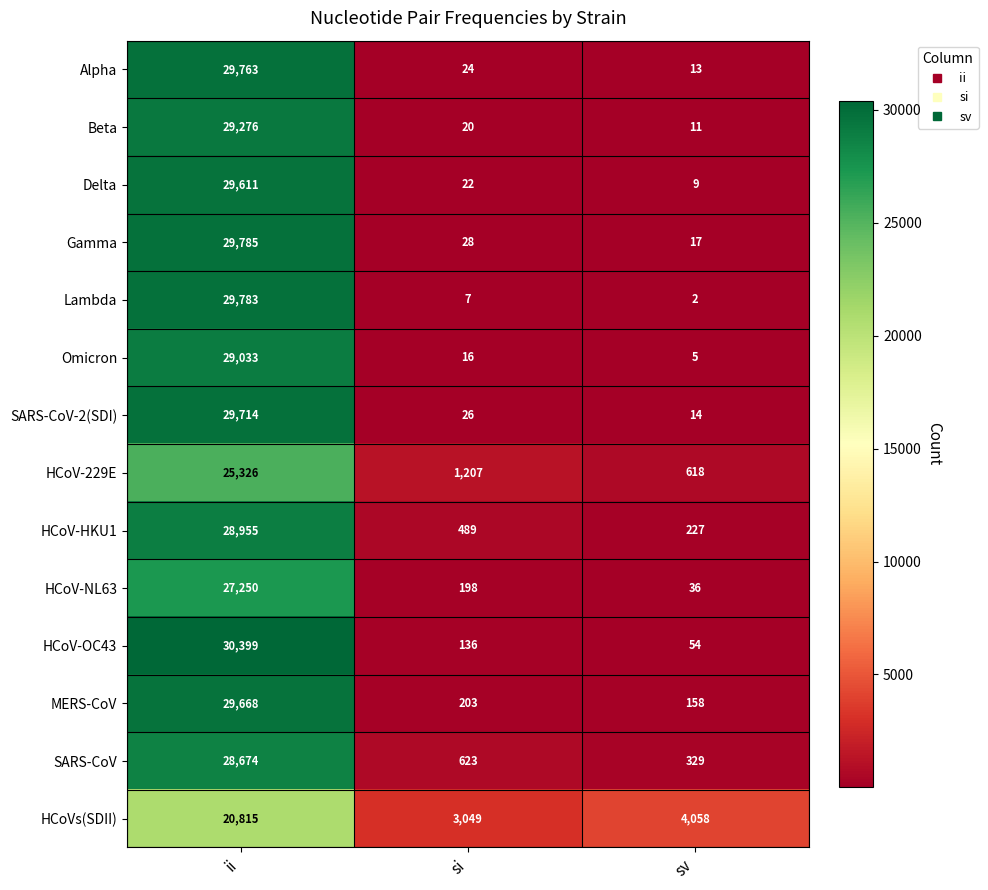

At which category is the sum across all series the highest?

ii